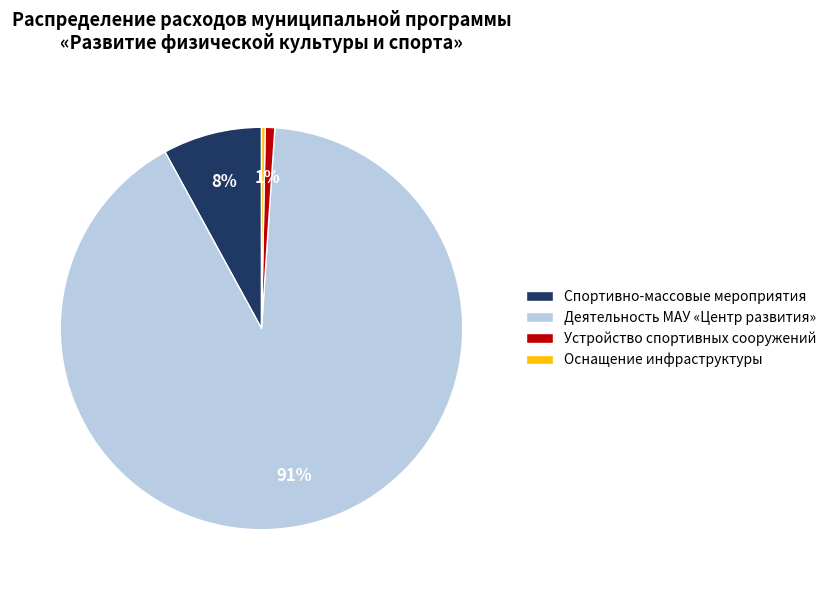

The Деятельность МАУ «Центр развития» slice represents 99% of the pie. True or false?

False